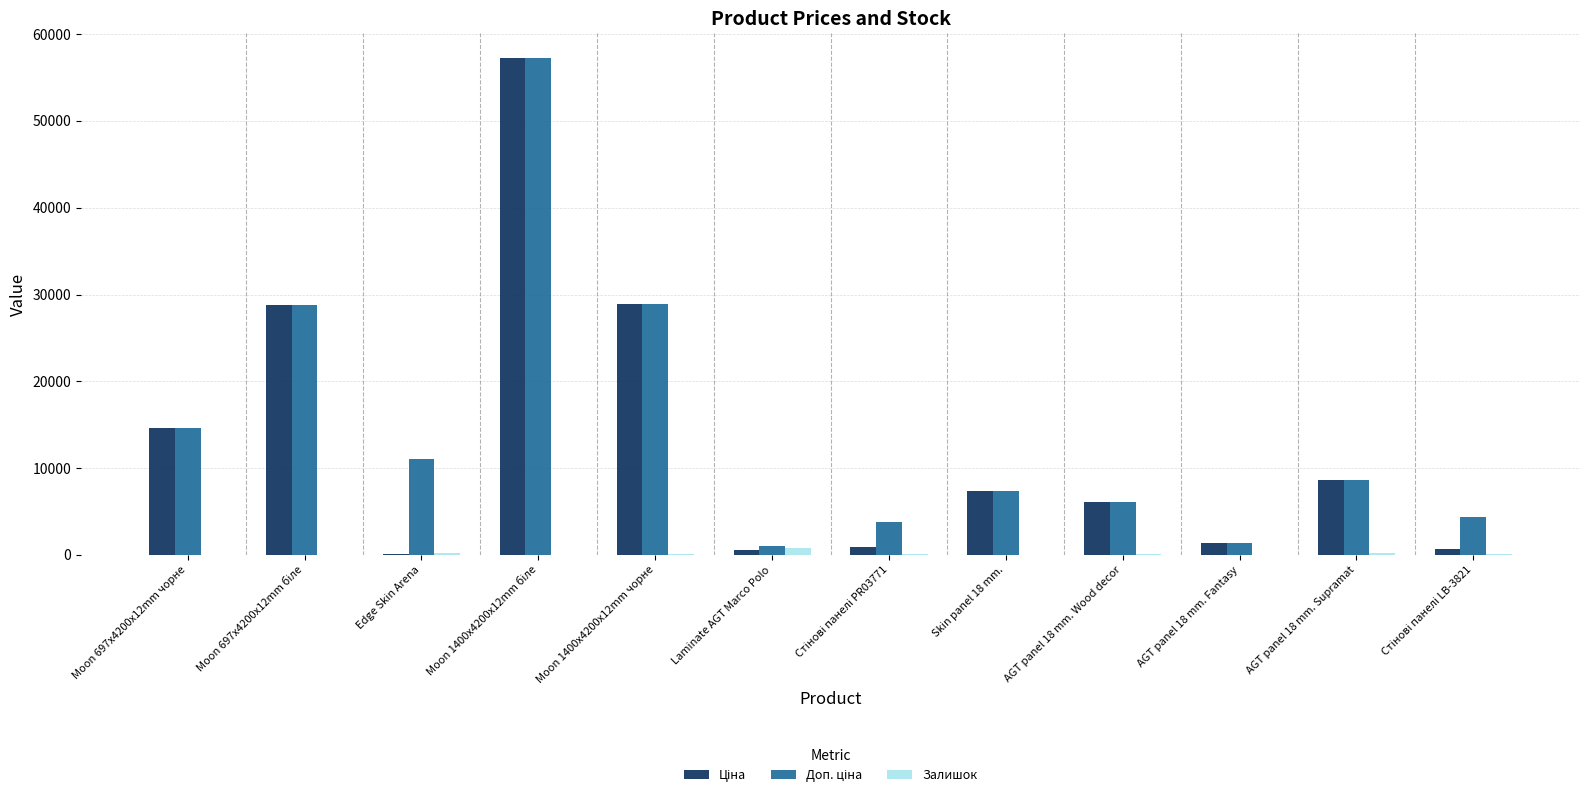

How many groups of bars are there?

12